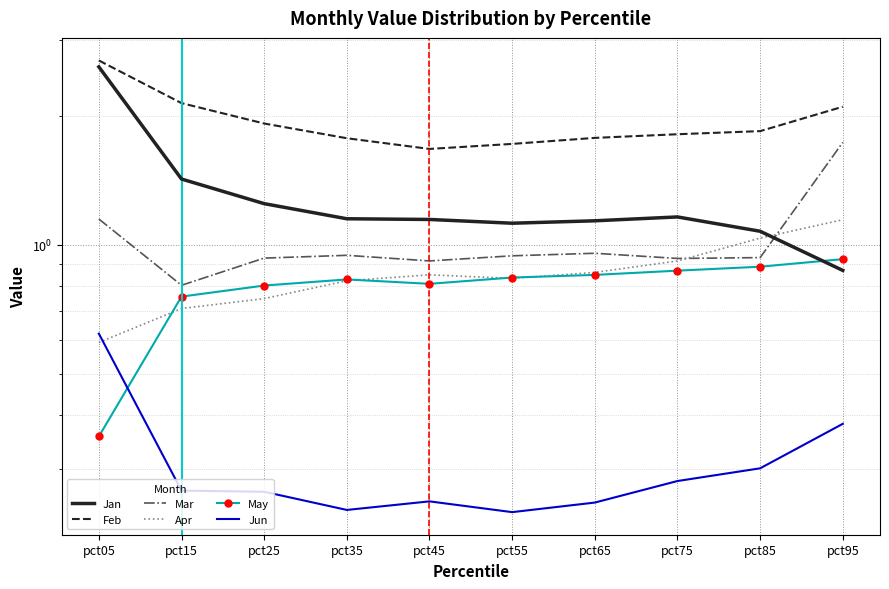

Where is the first local minimum for Jun?

pct35